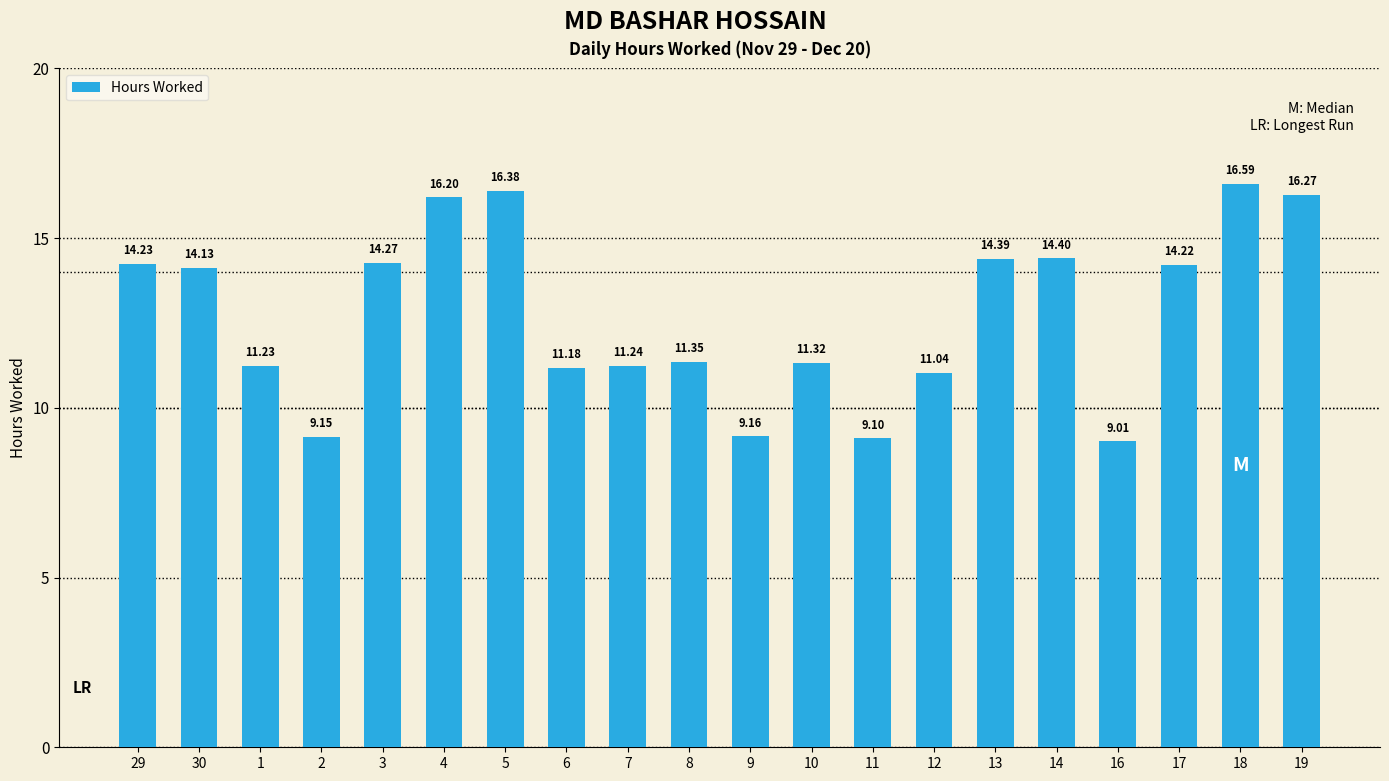

True or false: the data shows 12.1 at 9.

False